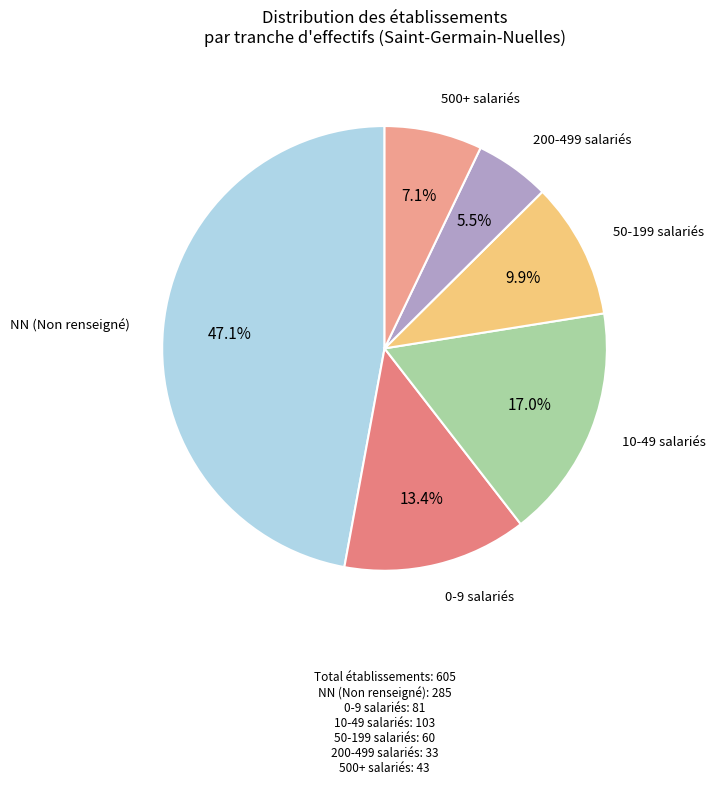

What is the smallest slice in the pie chart?

200-499 salariés